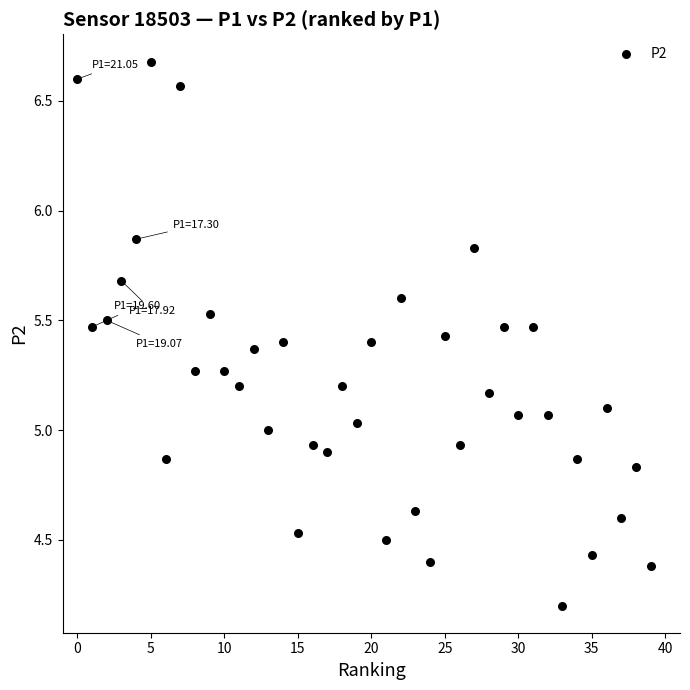

What is the range of Y values (max minus min)?

2.5